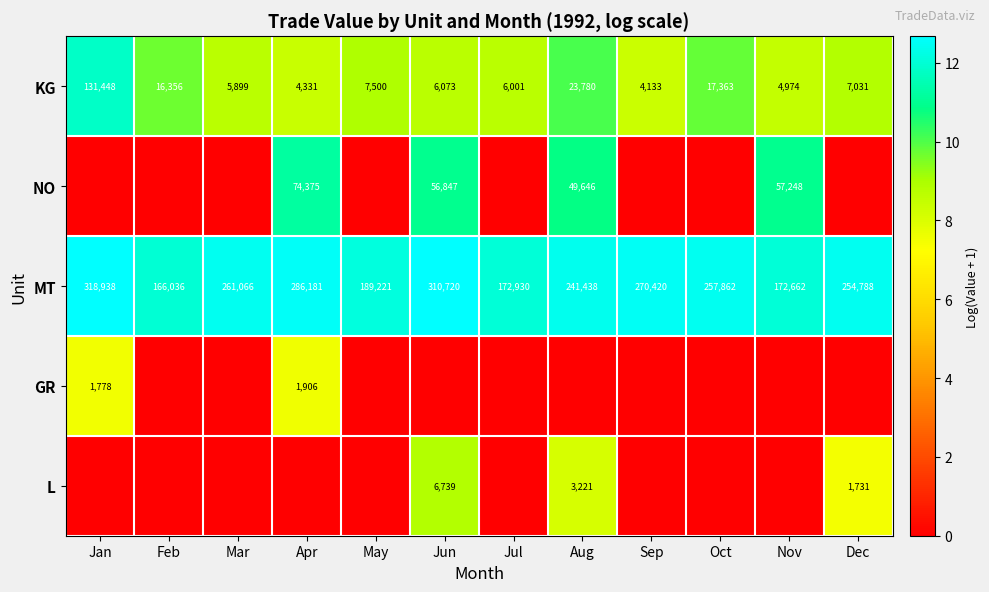

Count the number of categories in the chart.

12